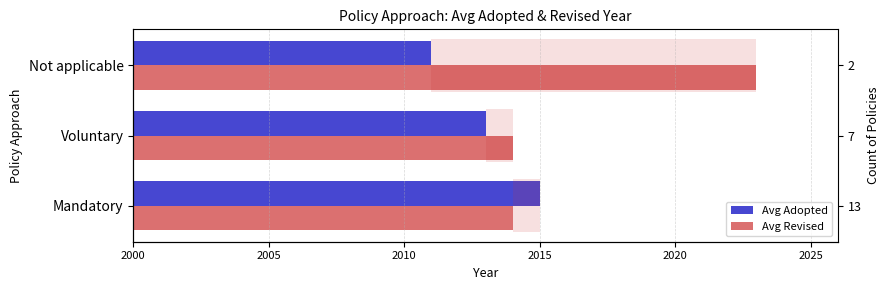

What is the sum of all Avg Adopted values?

6039